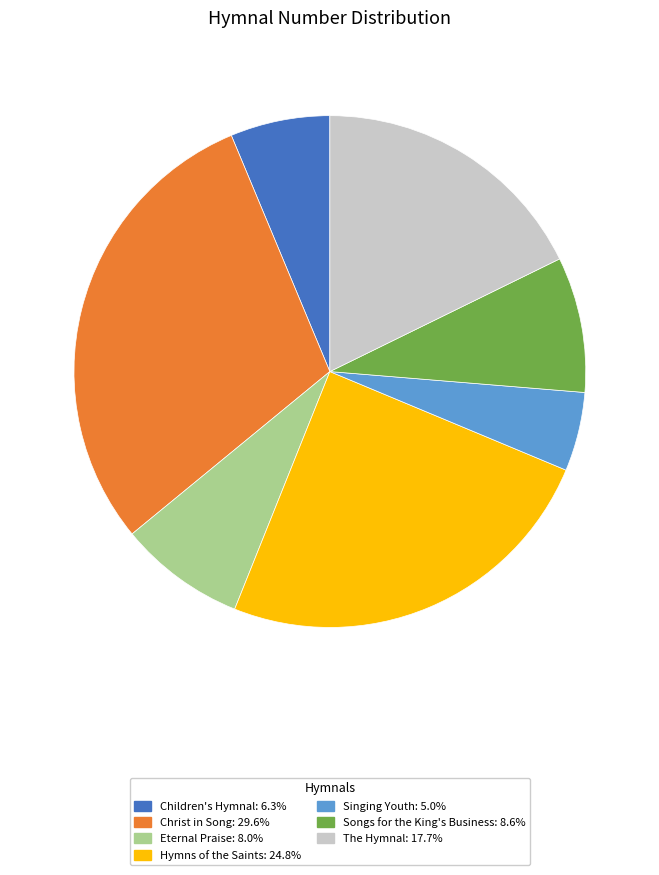

Approximately how many times larger is the value at The Hymnal: 17.7% compared to Children's Hymnal: 6.3%?

2.8